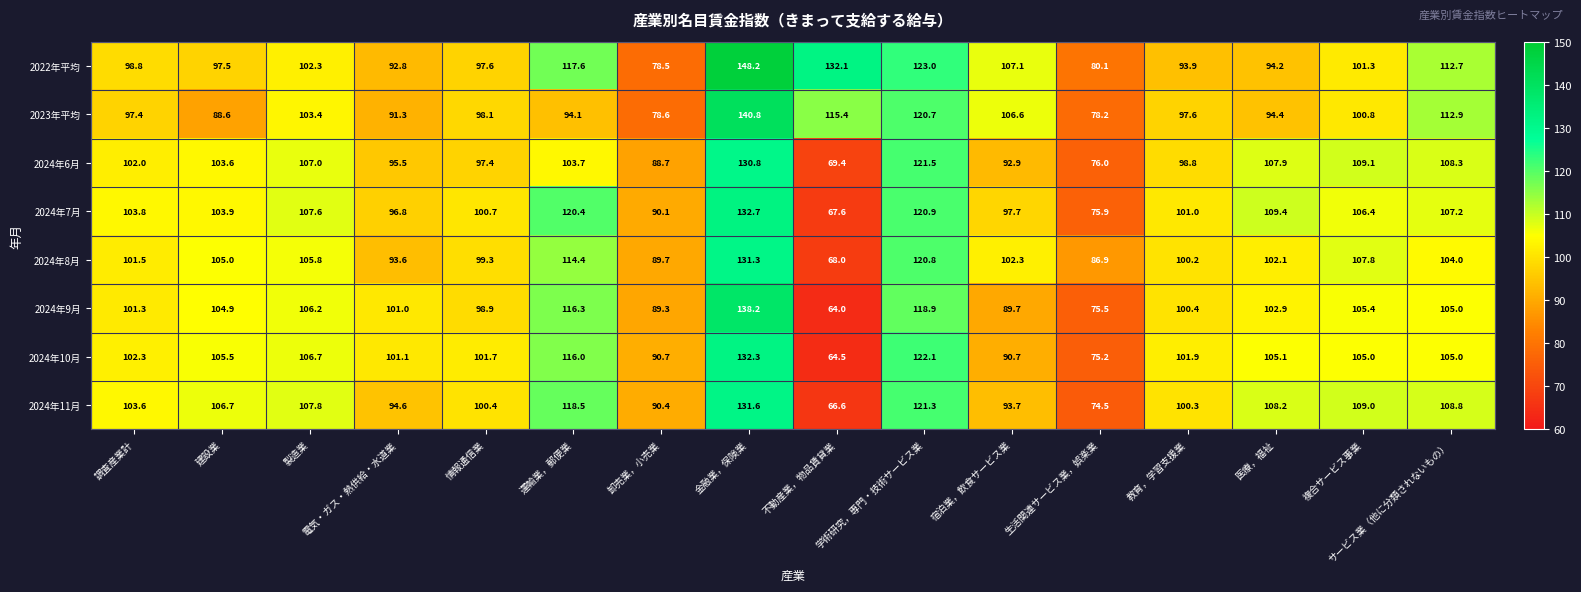

At which label does 2024年9月 reach its minimum?

不動産業，物品賃貸業